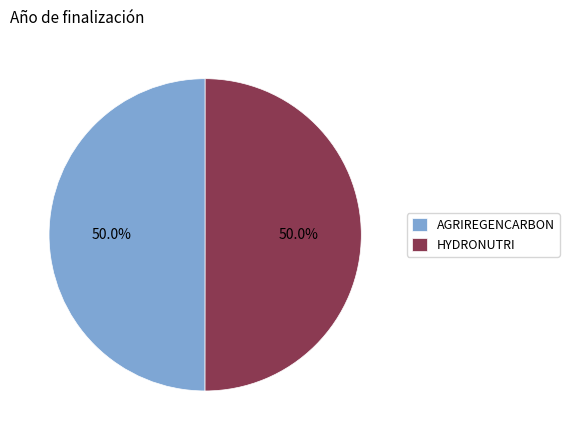

What percentage is NOT represented by AGRIREGENCARBON?

50.0%